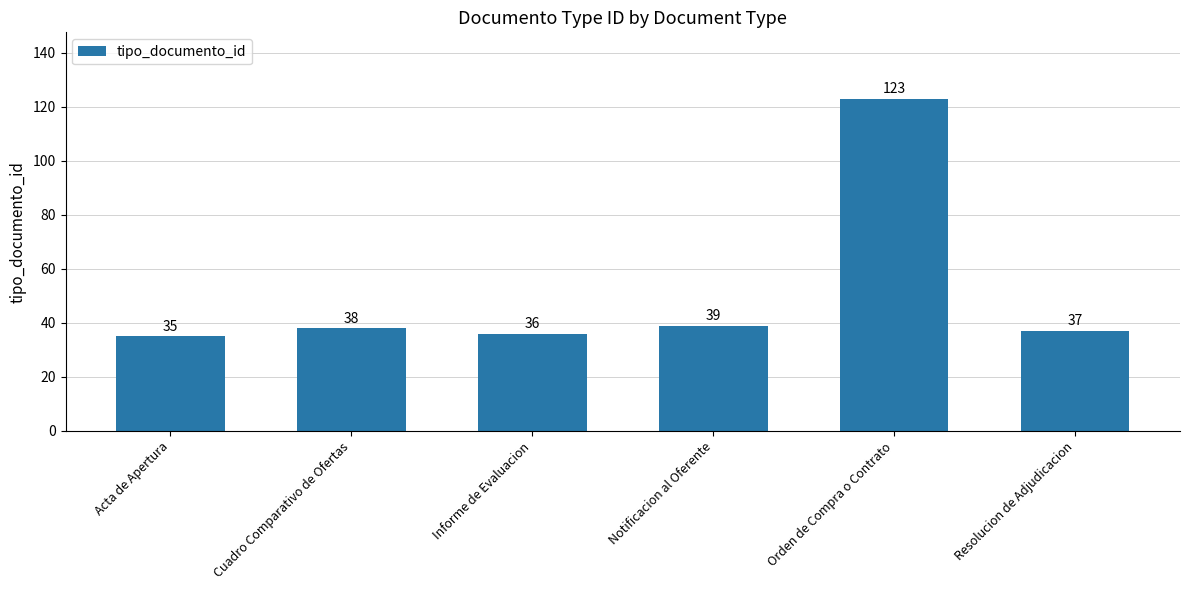

Where is the data nearest to the value 79?

Notificacion al Oferente